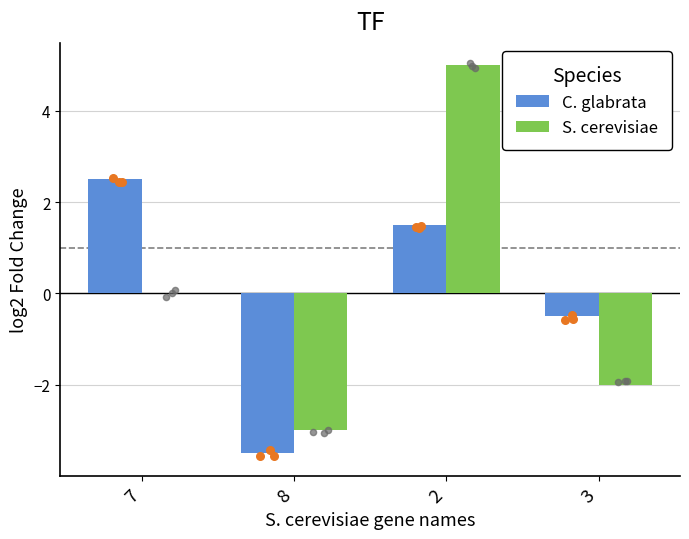

Which series has the widest spread of Y values?

S. cerevisiae